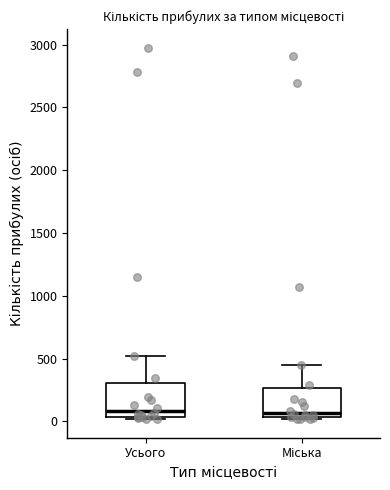

Reading left to right, transcribe this box plot: for each box, give where its median line is, the range the box spans, and where its two whiskers end, as read against the y-axis. The values are not printed on the chart, so give them approximately, as read against the axis.

Усього: median 100, box 50 to 300, whiskers 0 to 500
Міська: median 50 (just above the box's lower edge), box 50 to 250, whiskers 0 to 450